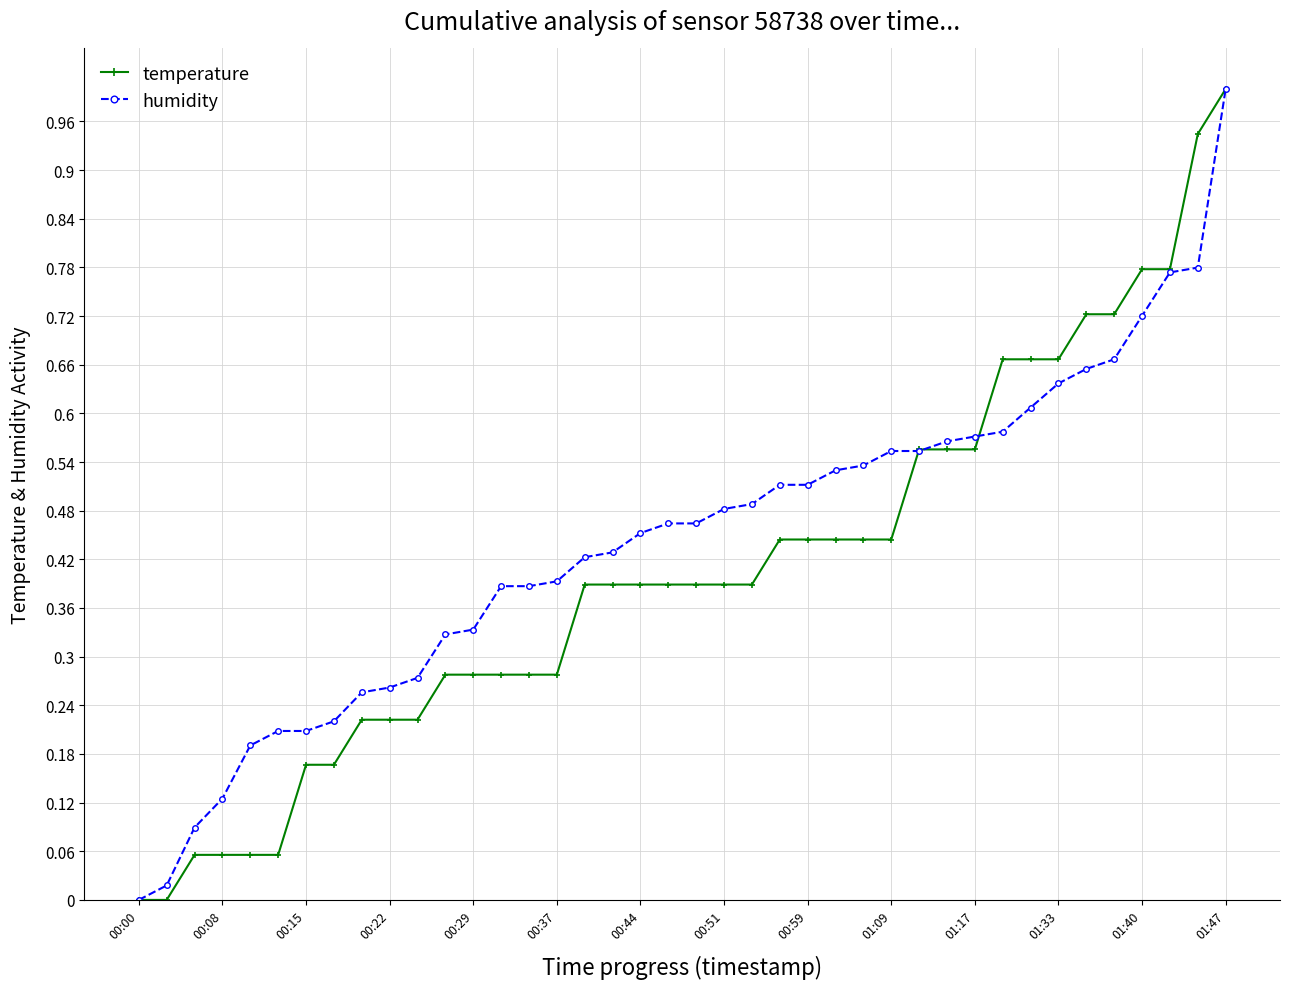

What is the maximum value shown in the chart?

1.0